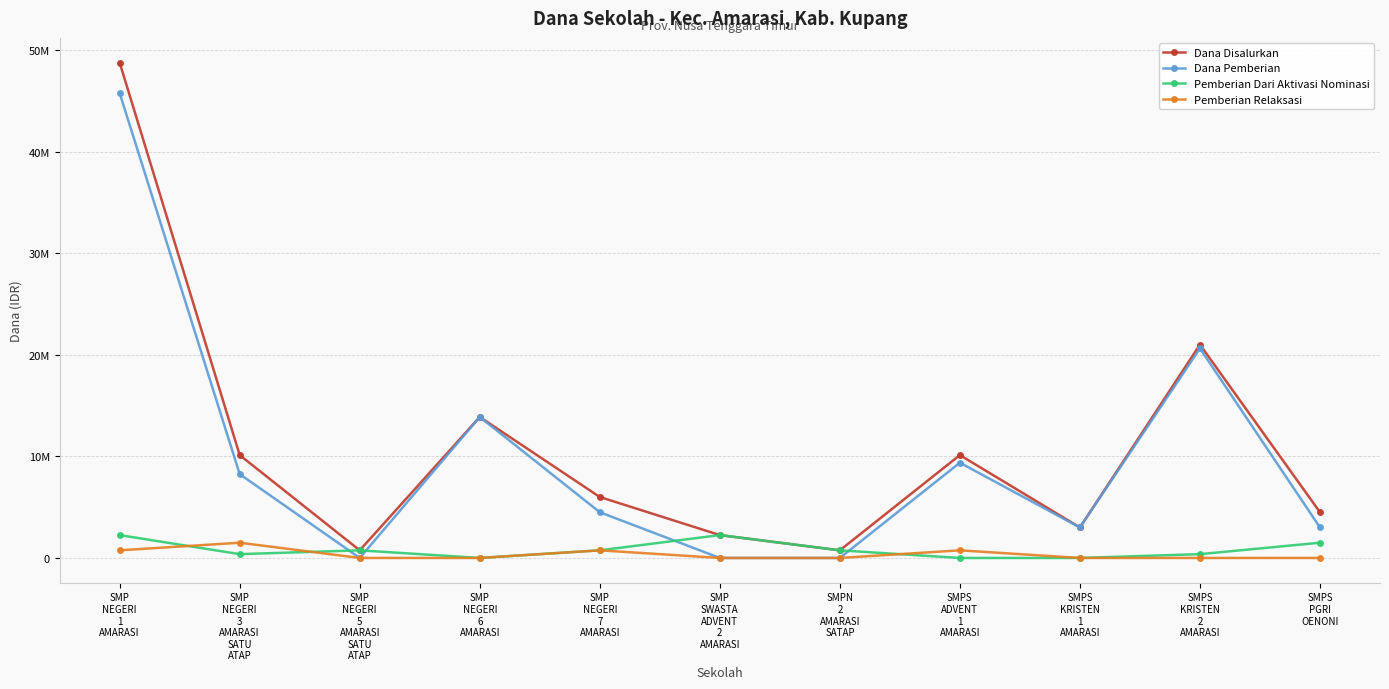

Reading left to right, what are all the values shown in this chart?

Dana Disalurkan: 48750000	10125000	750000	13875000	6000000	2250000	750000	10125000	3000000	21000000	4500000
Dana Pemberian: 45750000	8250000	0	13875000	4500000	0	0	9375000	3000000	20625000	3000000
Pemberian Dari Aktivasi Nominasi: 2250000	375000	750000	0	750000	2250000	750000	0	0	375000	1500000
Pemberian Relaksasi: 750000	1500000	0	0	750000	0	0	750000	0	0	0